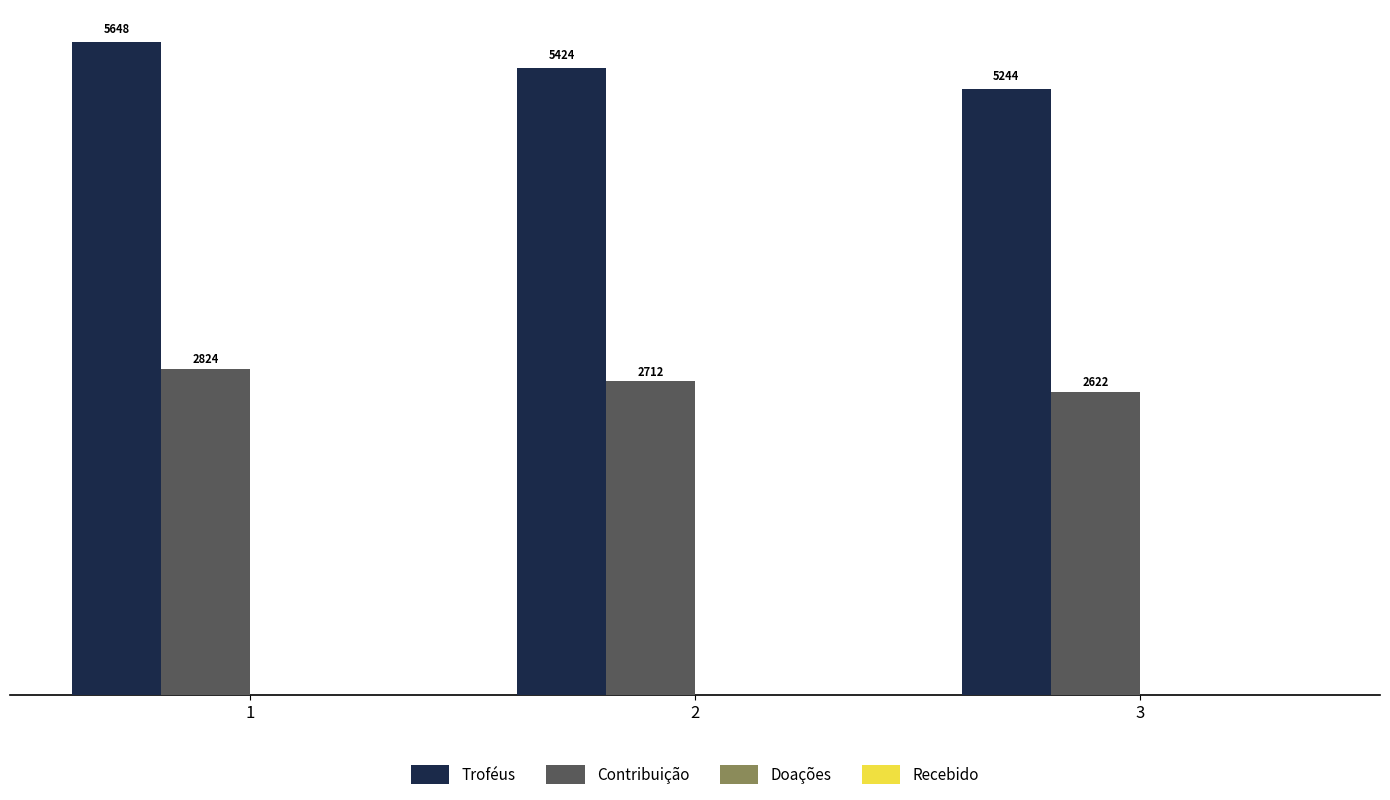

At which category does the chart reach its peak across all series?

1